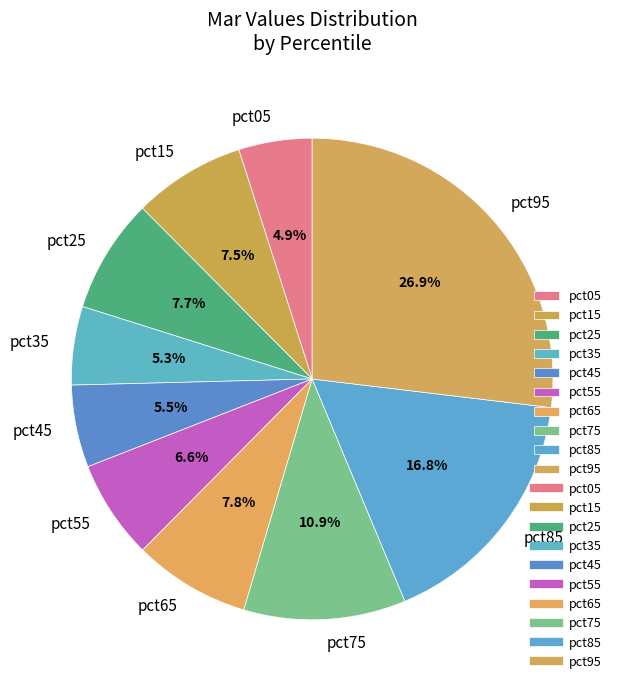

To the nearest percent, what portion does pct55 represent?

7%